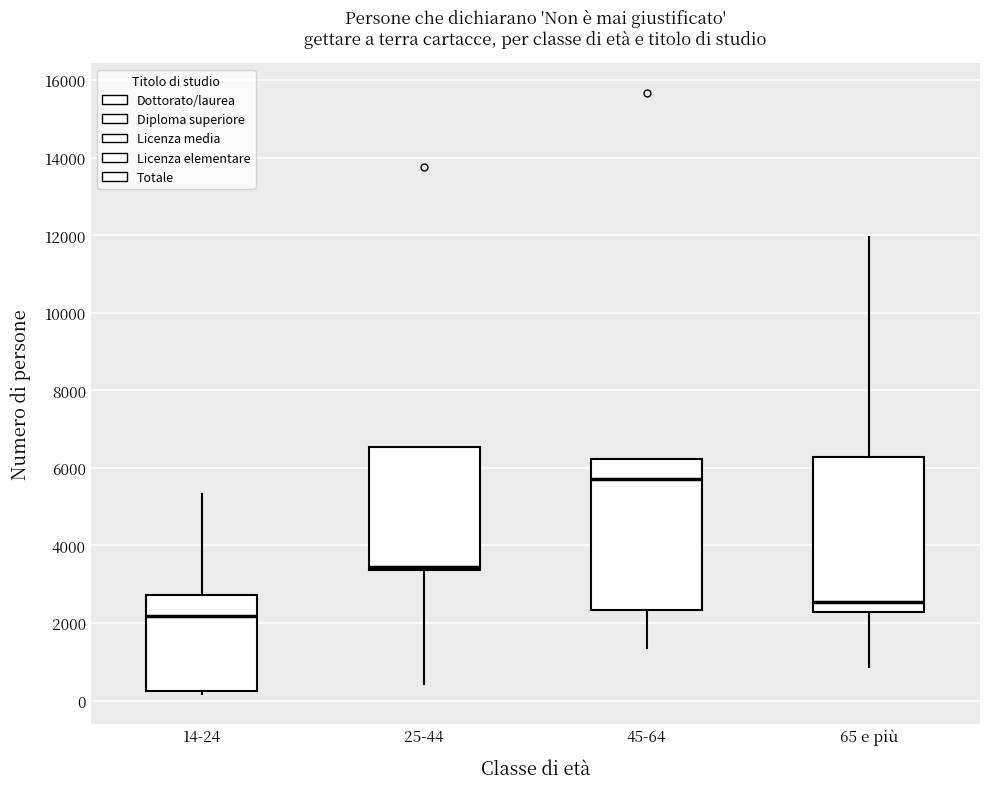

Reading left to right, read every box against the y-axis: the position of its median line, the range the box covers, and the ends of its whiskers. The values are not printed on the chart, so give them approximately, as read against the axis.

14-24: median 2200, box 200 to 2800, whiskers 200 (just below the box's lower edge) to 5400
25-44: median 3400 (just above the box's lower edge), box 3400 to 6600, whiskers 400 to 6600
45-64: median 5800, box 2400 to 6200, whiskers 1400 to 6200
65 e più: median 2600, box 2200 to 6200, whiskers 800 to 12000